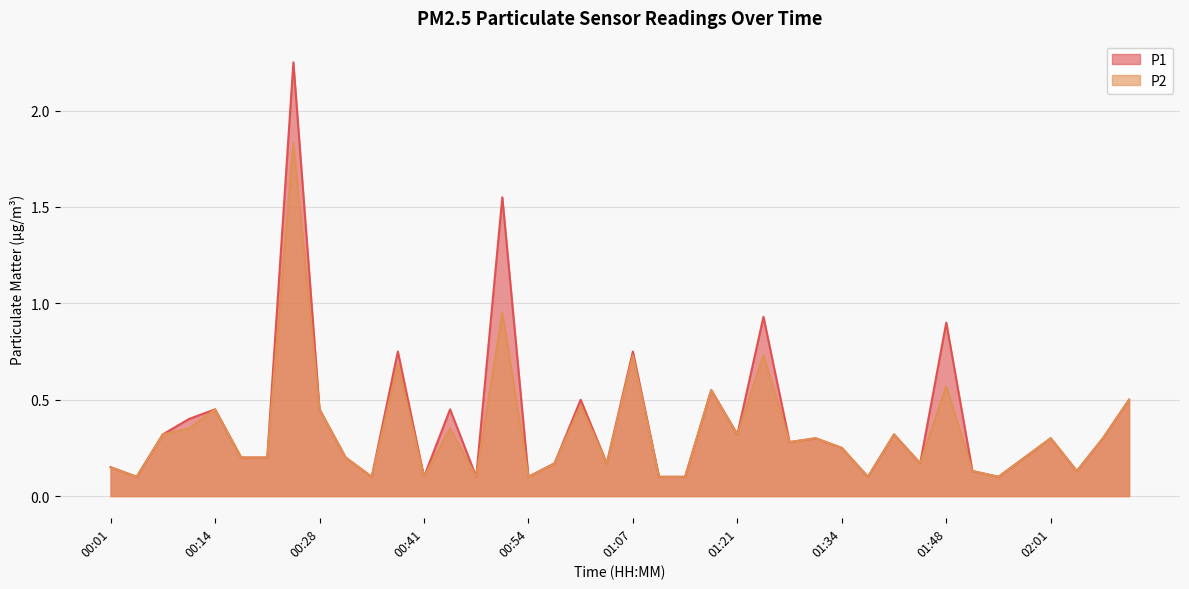

At which category does P1 reach its first local peak?

00:14